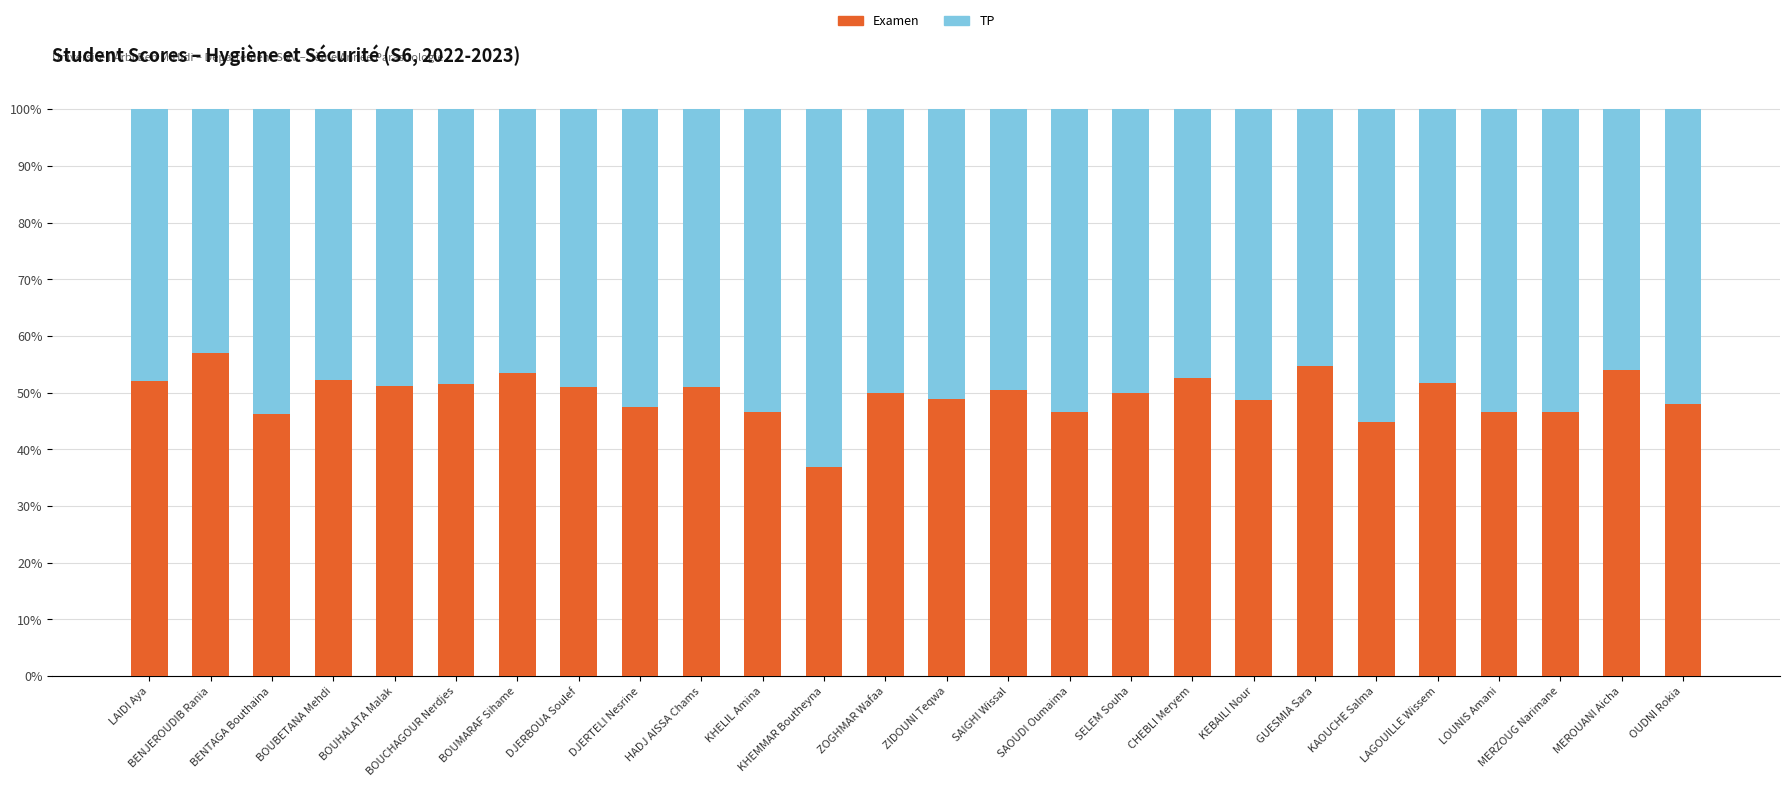

True or false: Examen has a value of 51.7 at LAGOUILLE Wissem.

True